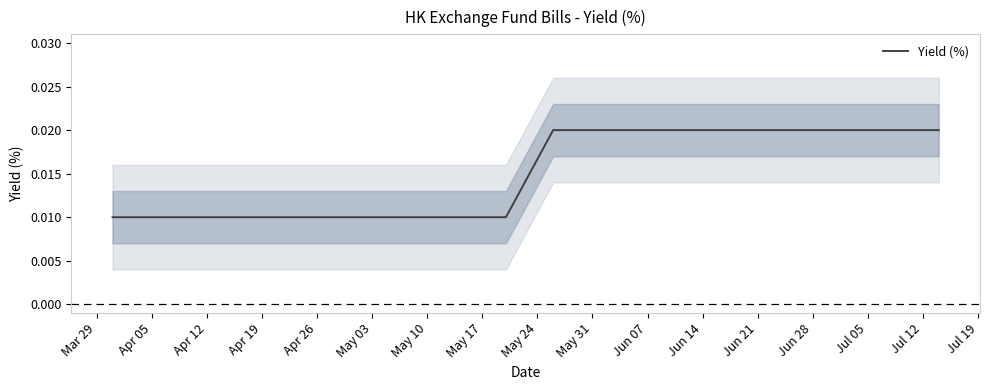

The chart shows a value of 0.0 at Jun 07. True or false?

False